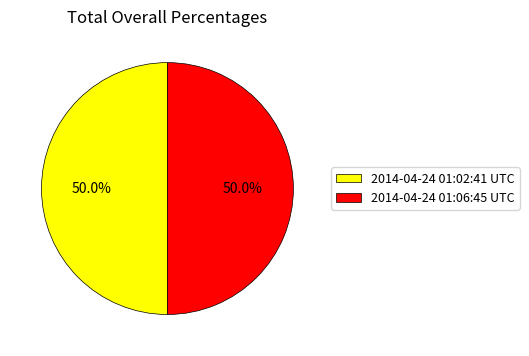

Is it true that 2014-04-24 01:06:45 UTC is 50% of the pie?

True